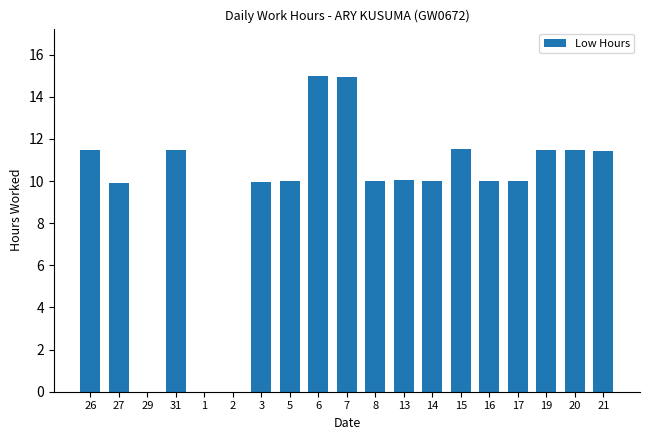

How many series are shown in this chart?

1